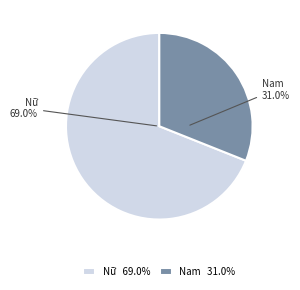

True or false: Nam accounts for 44% of the total.

False